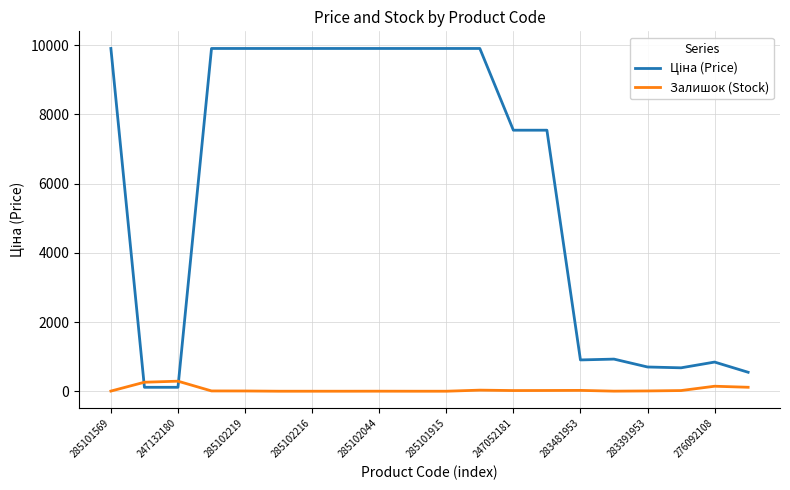

What is the greatest value displayed?

9908.5